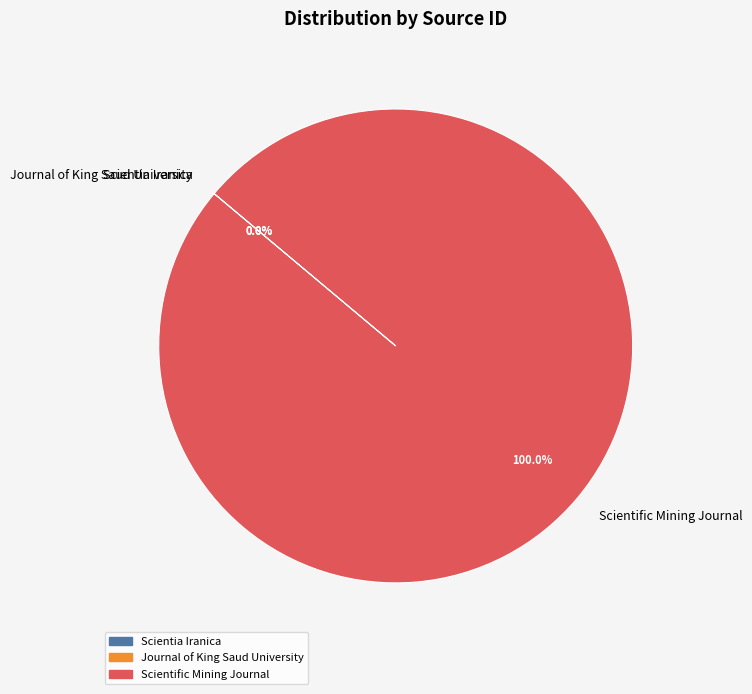

What is the majority slice?

Scientific Mining Journal